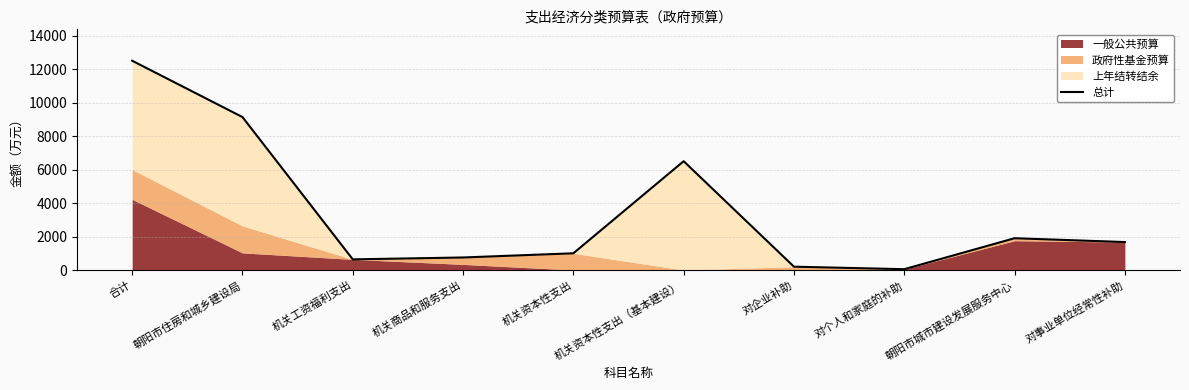

The value at 机关资本性支出 is 1766.9. True or false?

False